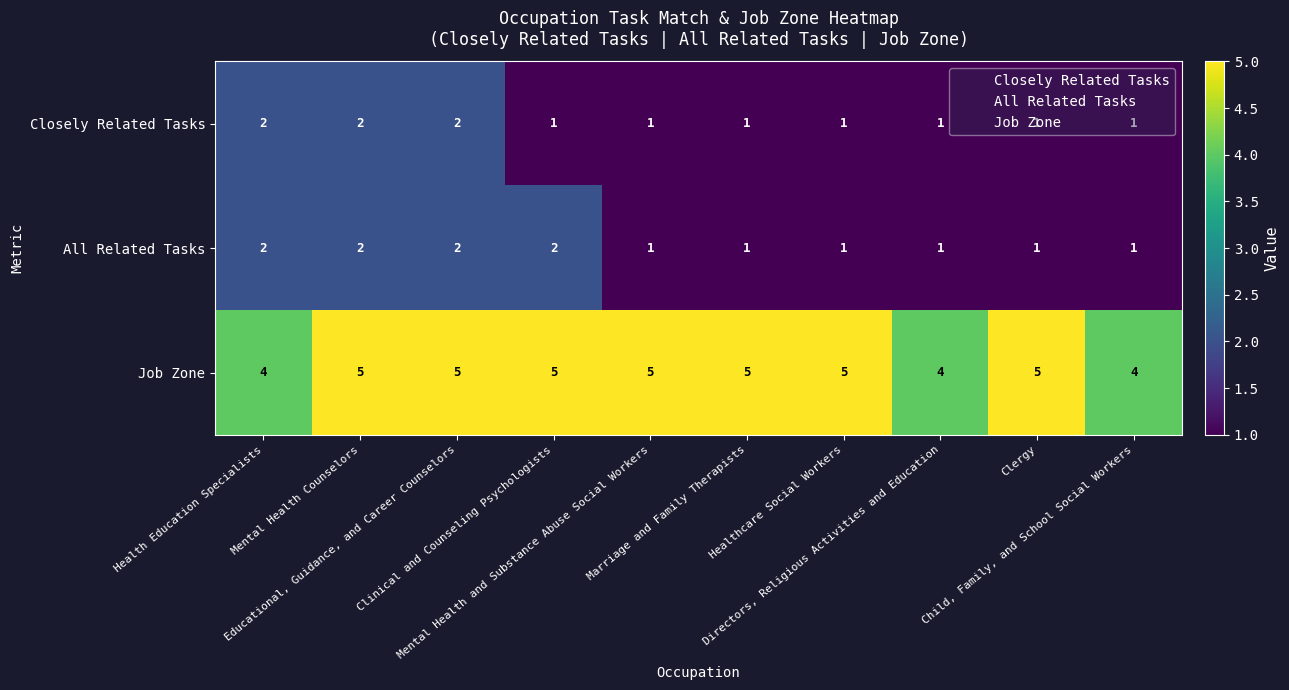

What is the maximum value shown in the chart?

5